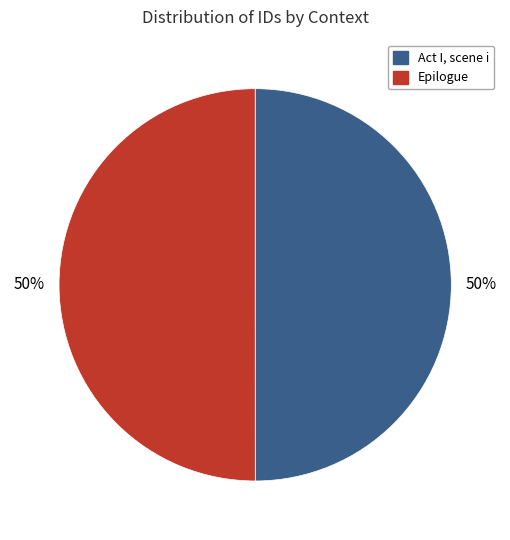

To the nearest percent, what is the combined percentage of Act I, scene i and Epilogue?

100%